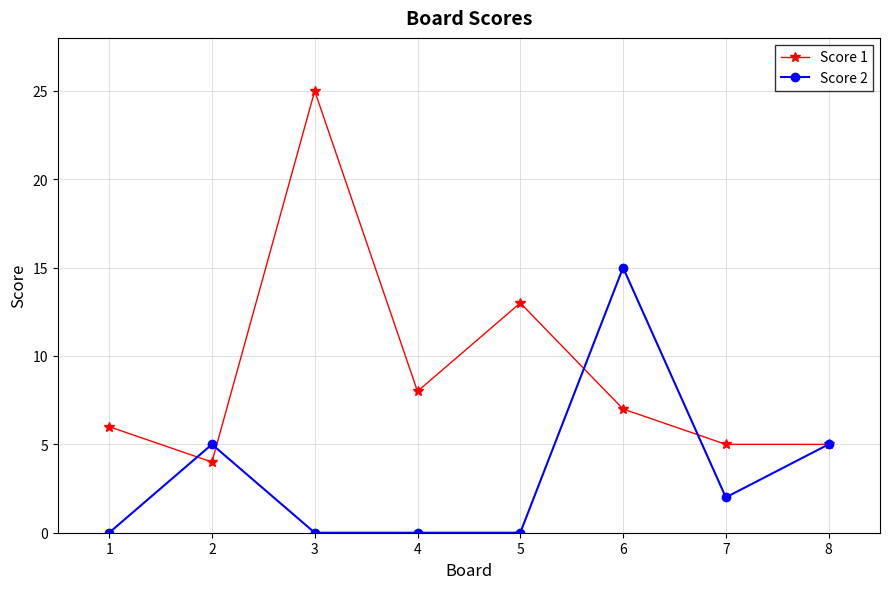

True or false: Score 1 and Score 2 intersect in this chart.

True